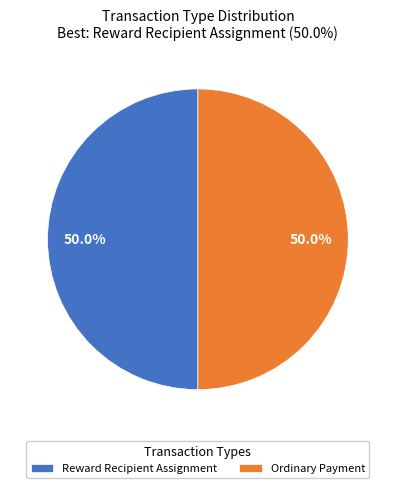

What is the ratio of the value at Ordinary Payment to the value at Reward Recipient Assignment?

1.0